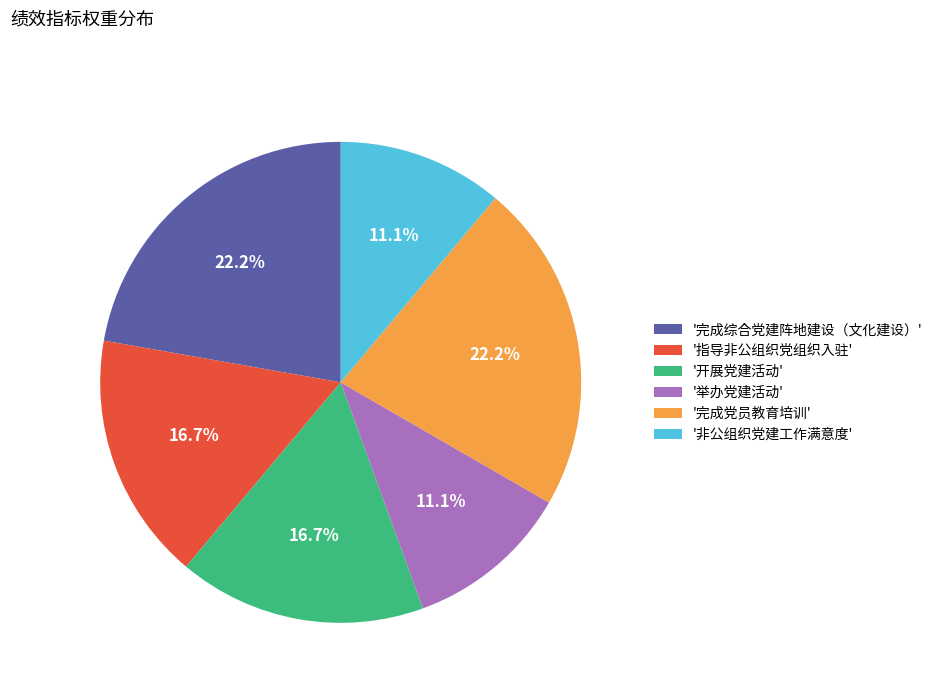

Is there any slice that represents more than half of the pie?

No